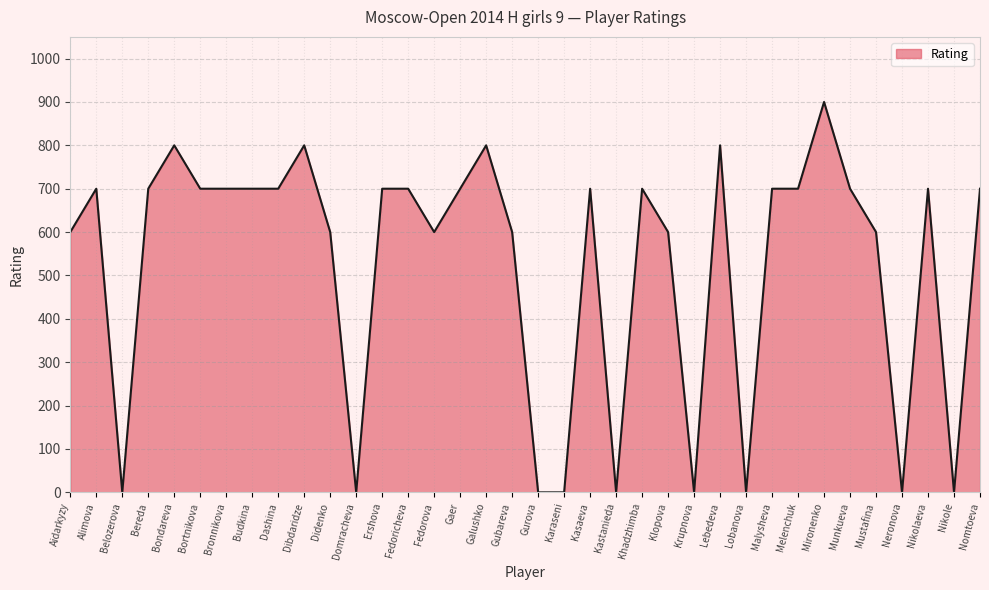

Count the number of data series in this chart.

1